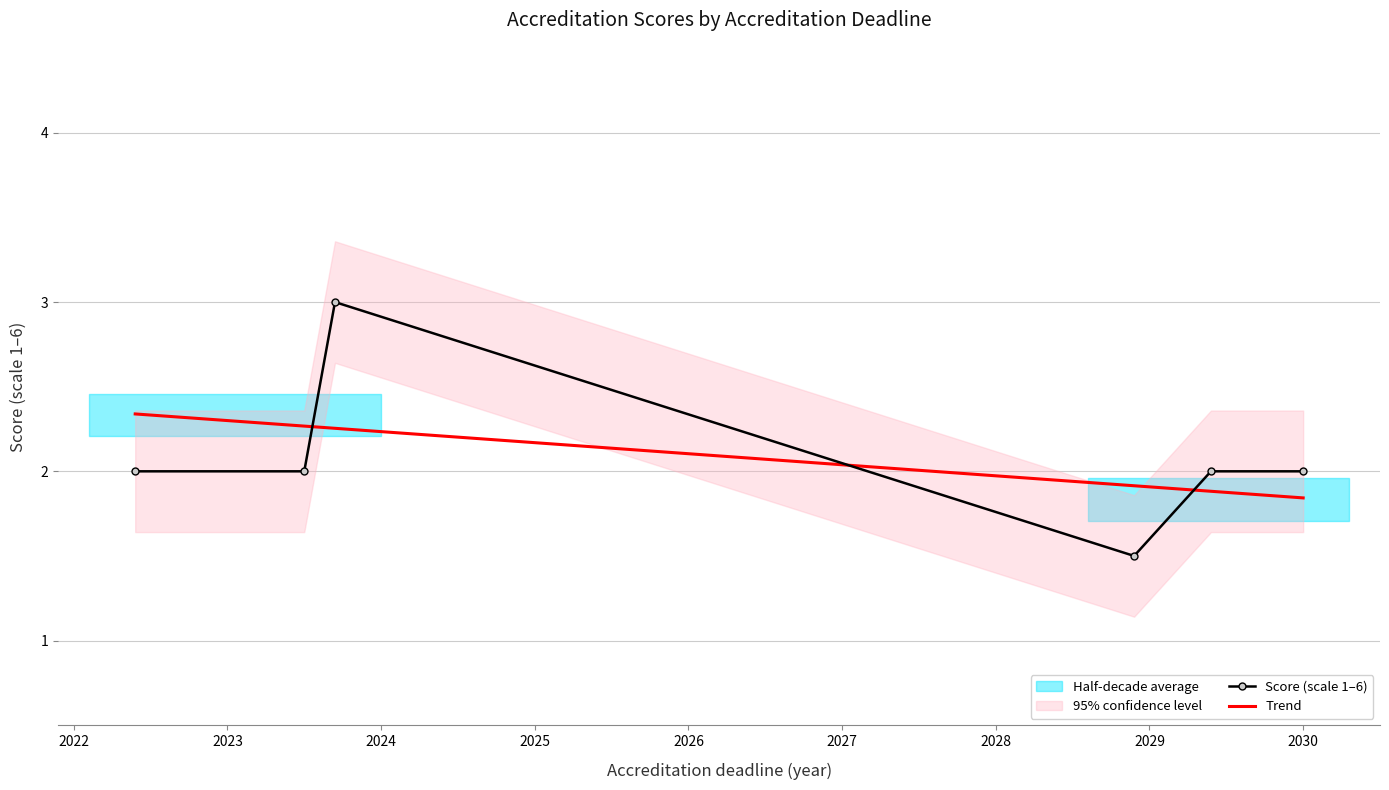

Approximately how many times larger is the value at 2029-05-12 compared to 2030-01-17?

1.0